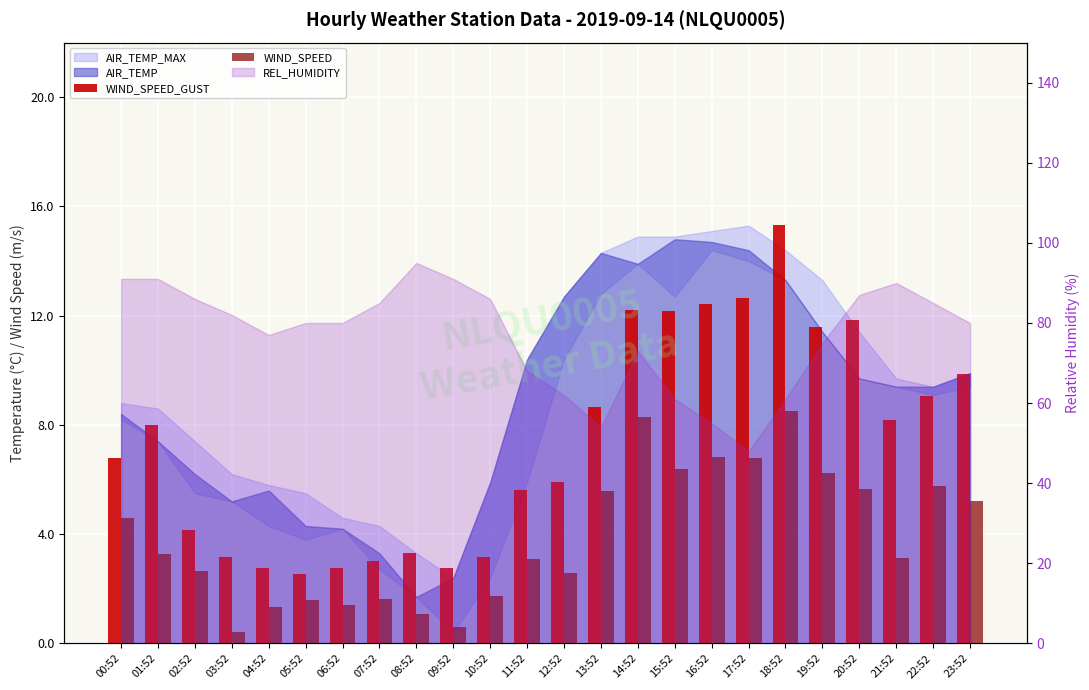

At which label does WIND_SPEED first exceed 3?

00:52